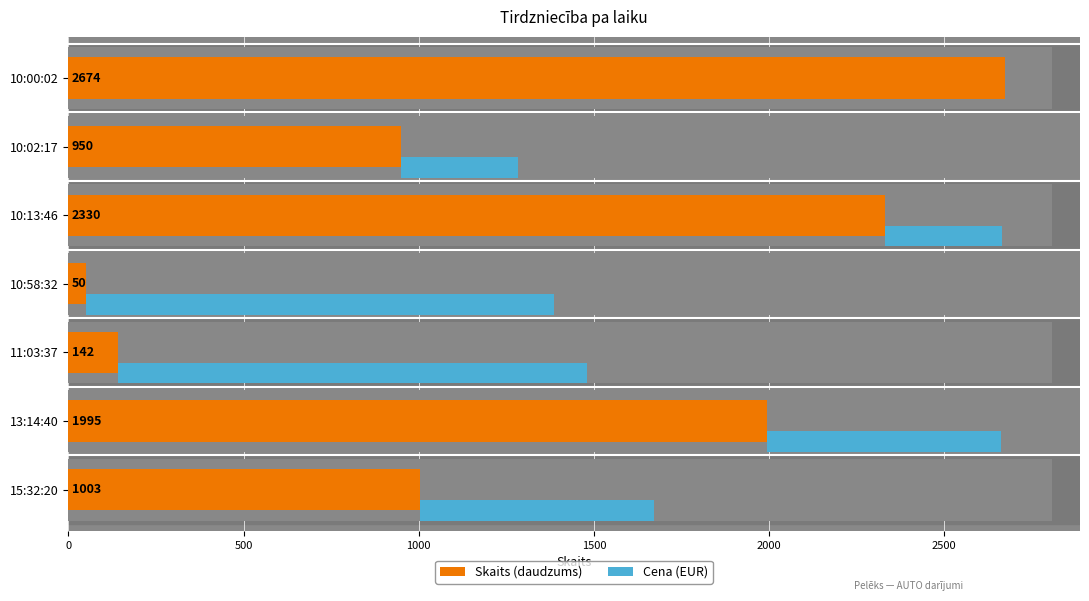

Is it true that Skaits equals 2330.0 at 10:13:46?

True